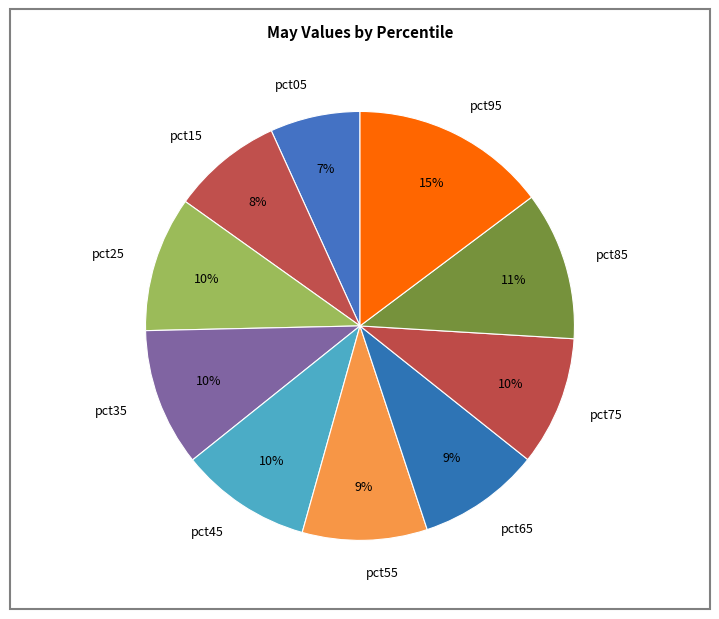

The pct35 slice represents 1% of the pie. True or false?

False